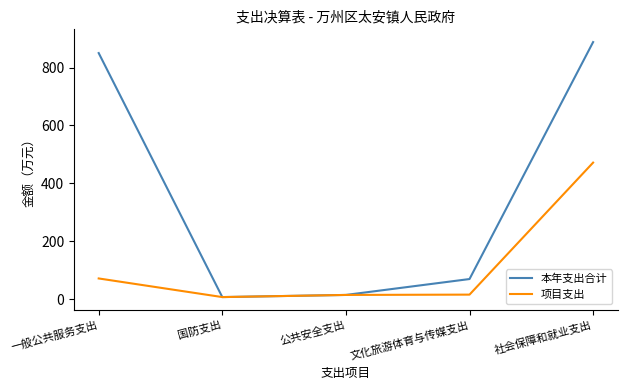

Rank the series by their average value, from lowest to highest.

项目支出, 本年支出合计